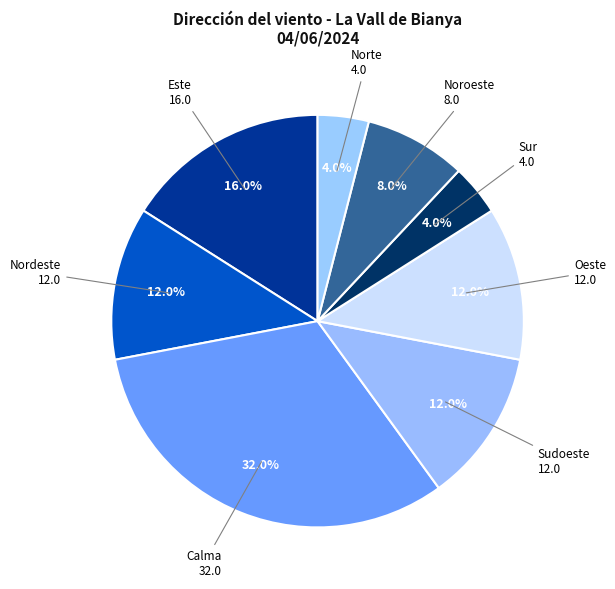

Approximately how many times larger is the value at Calma compared to Nordeste?

2.7